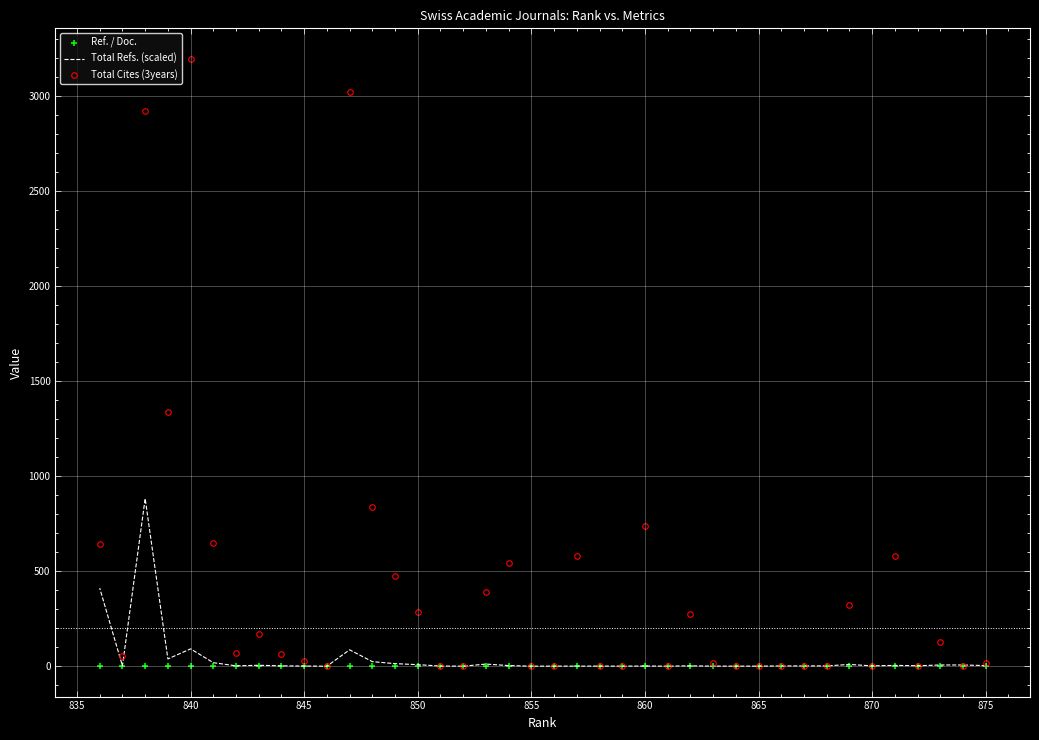

True or false: Total Refs. (scaled) has a value of 2.2 at 21.

False